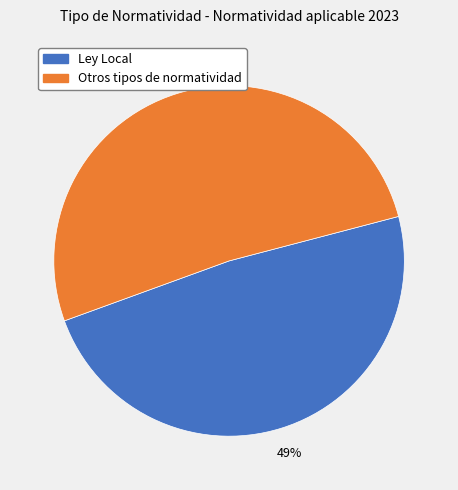

Is it true that Otros tipos de normatividad is 51% of the pie?

True